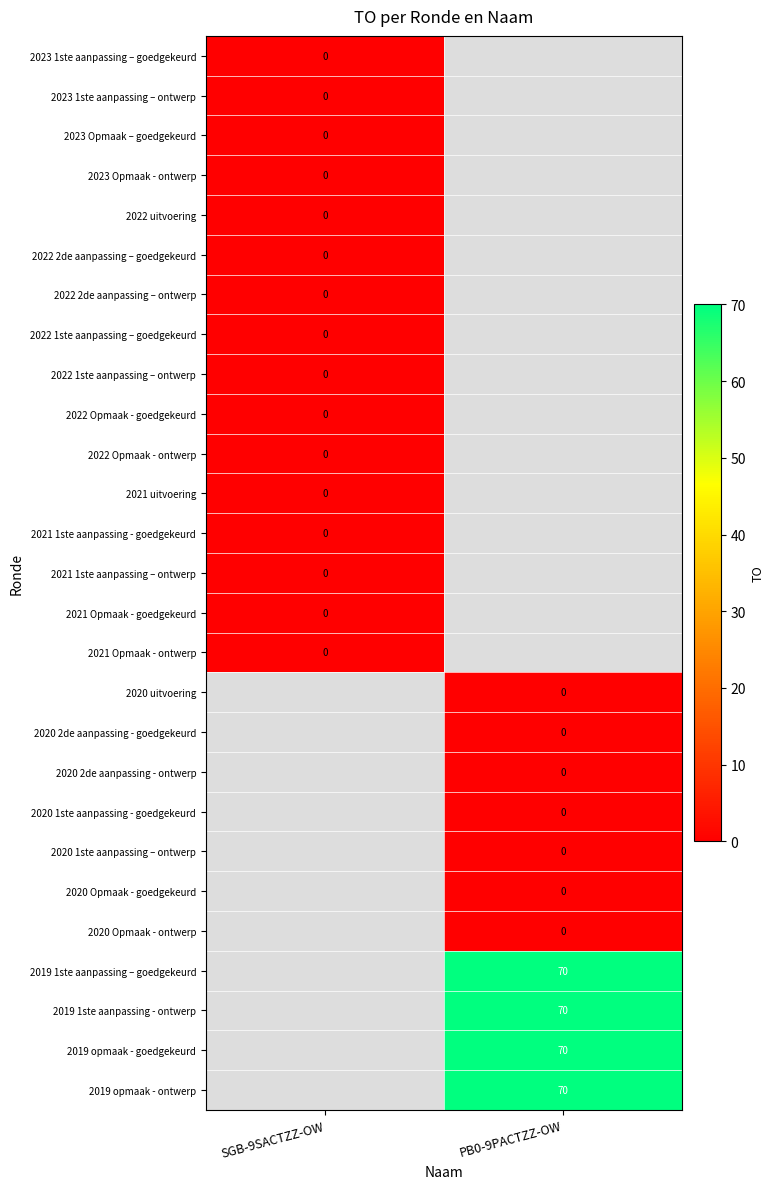

What is the greatest value displayed?

70.0